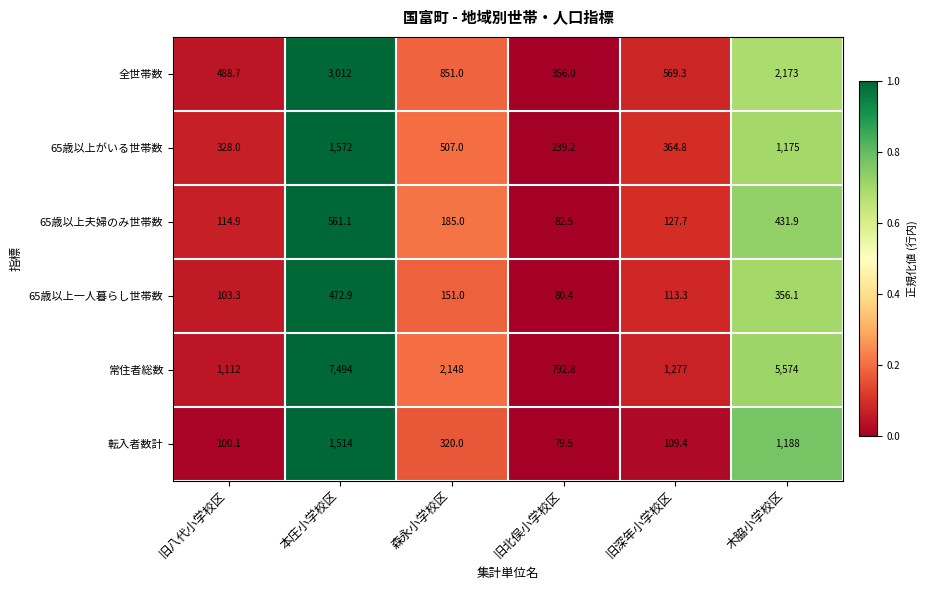

At which category does the chart reach its minimum across all series?

旧北俣小学校区